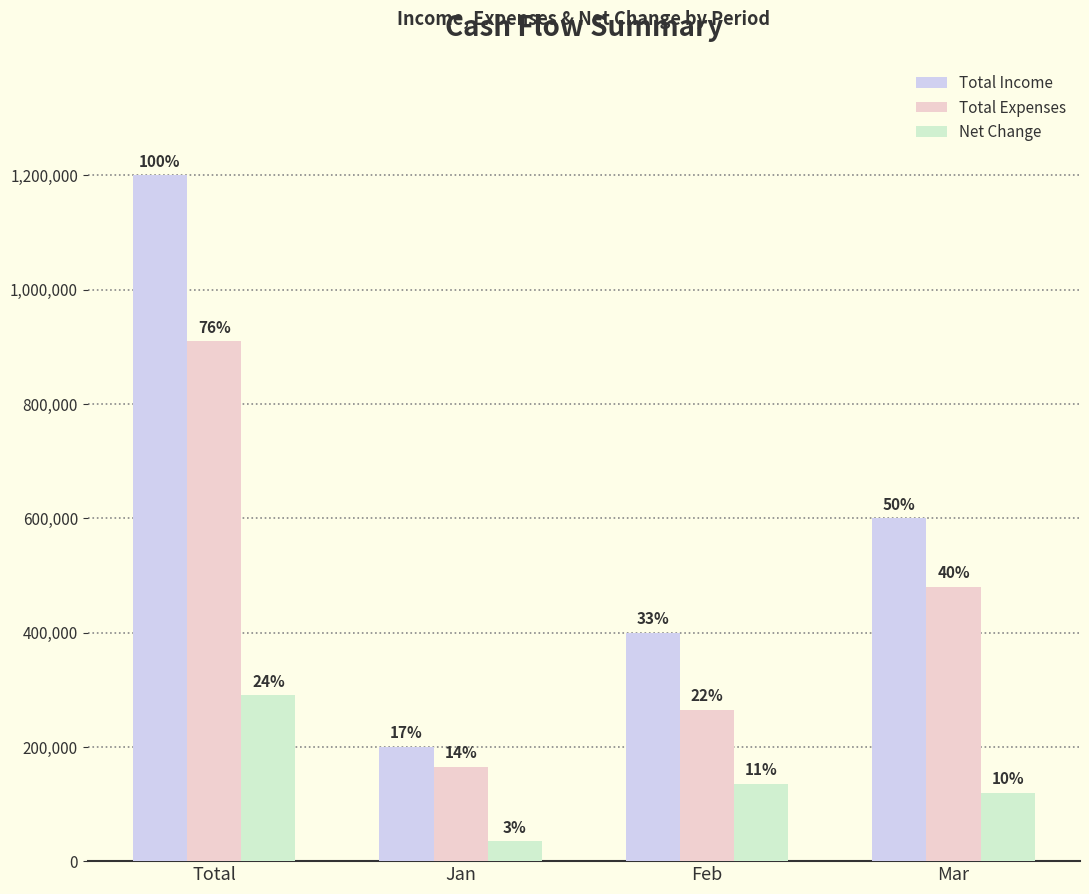

What is the label of the 4th bar from the right?

Total